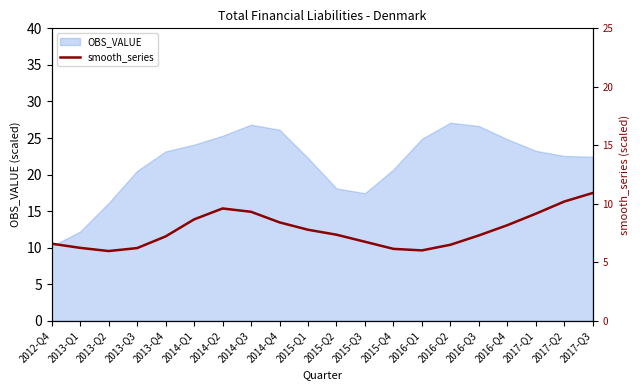

The chart shows a value of 15.6 at 2015-Q2. True or false?

False